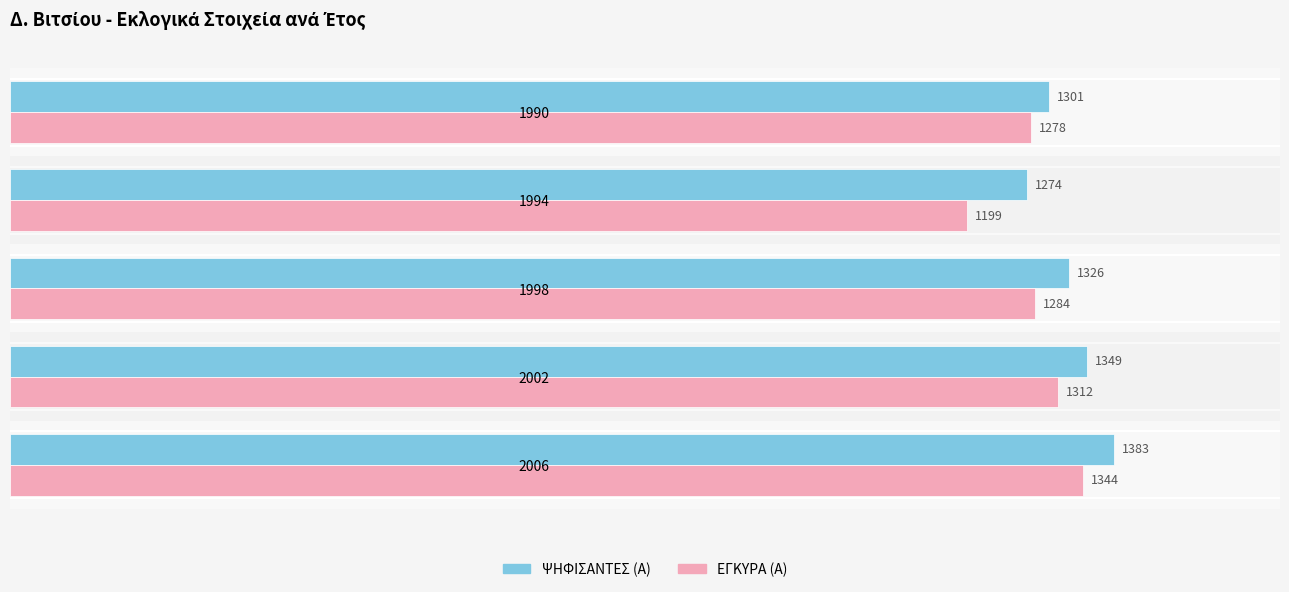

What is the difference between the maximum and second lowest values in the ΨΗΦΙΣΑΝΤΕΣ (Α) series?

82